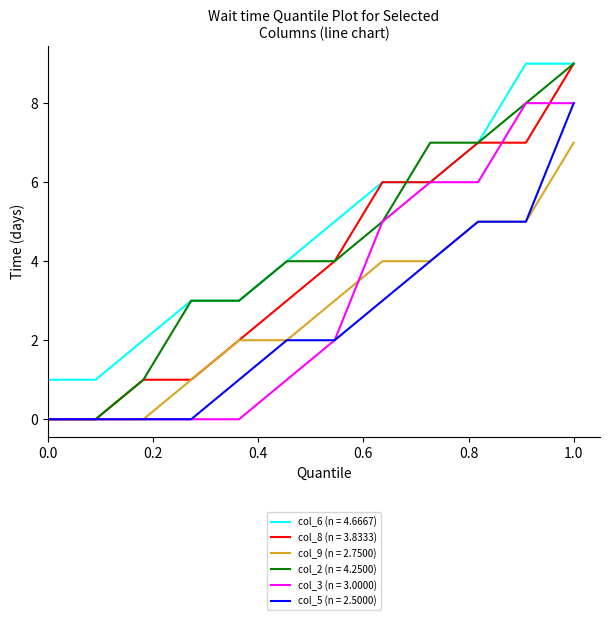

True or false: col_5 (n = 2.5000) and col_6 (n = 4.6667) intersect in this chart.

False